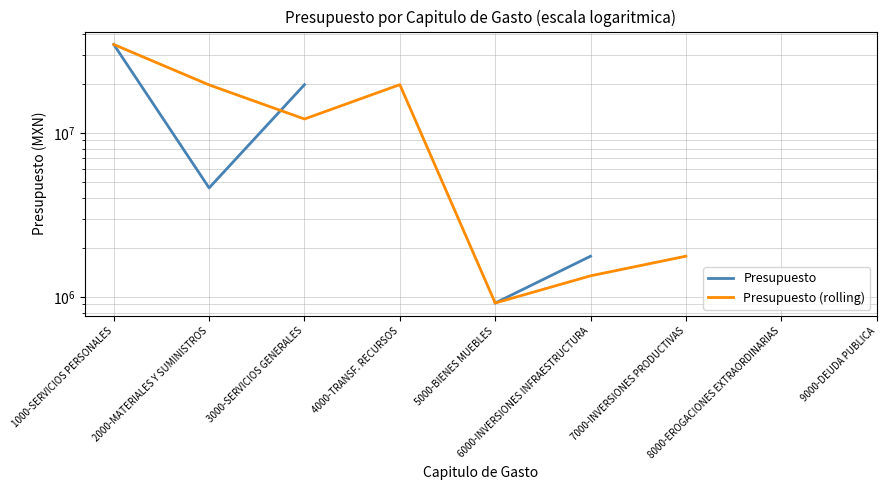

True or false: Presupuesto and Presupuesto (rolling) intersect in this chart.

True